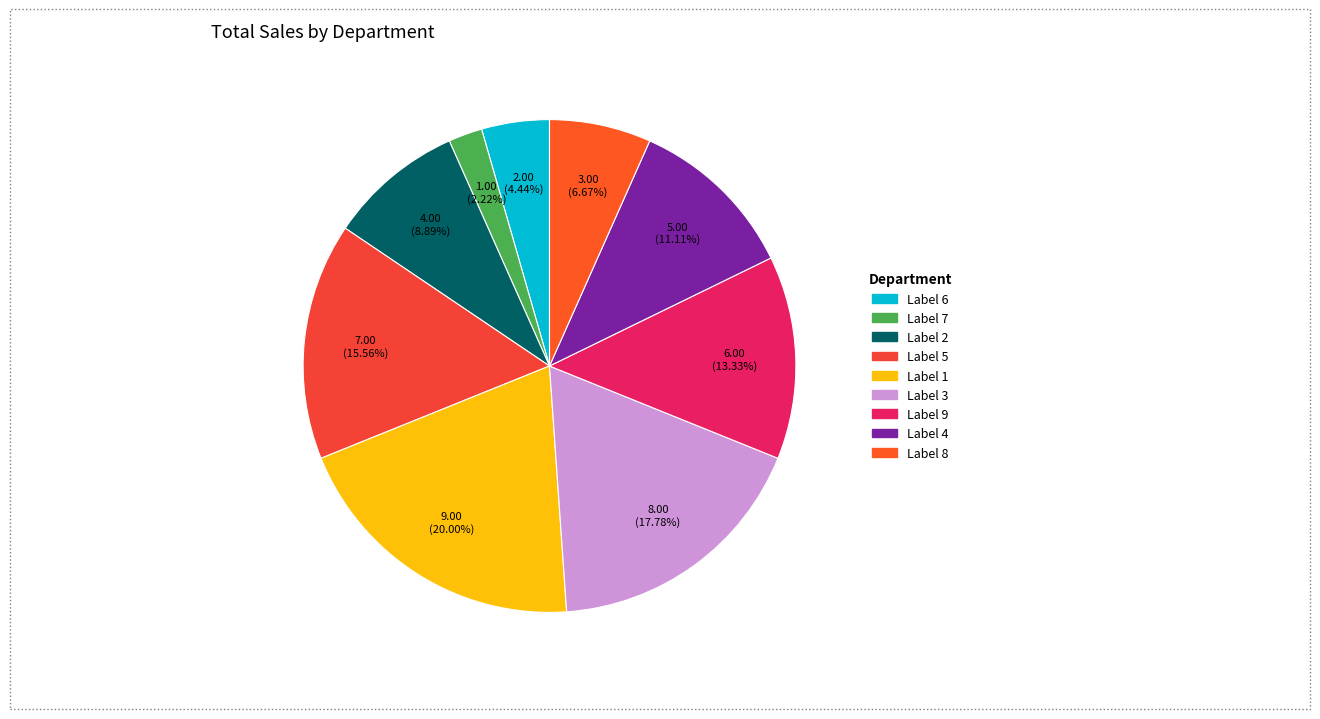

Count the number of slices in the pie.

9